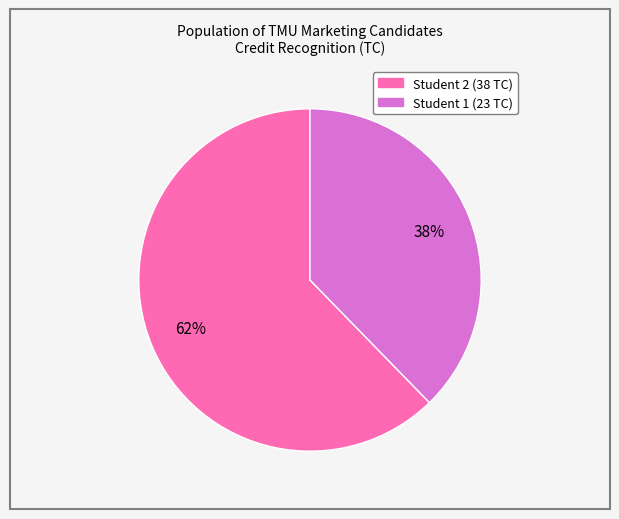

To the nearest percent, what is the average slice percentage?

50%